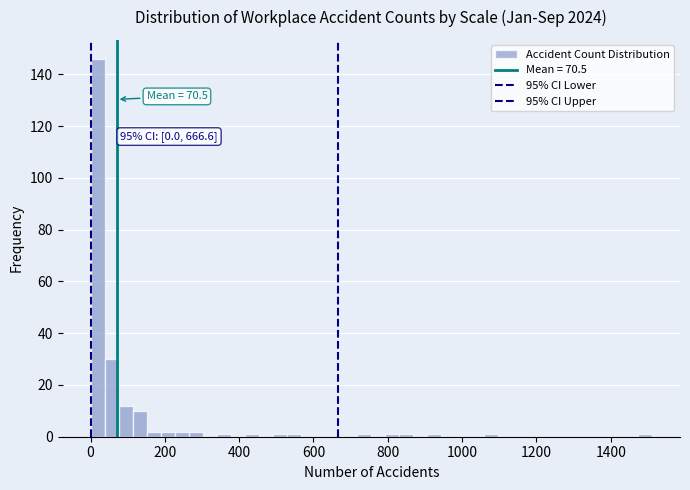

Around what value on the x-axis is the tallest bar? Give the approximate position of its centre, as read against the axis.

20